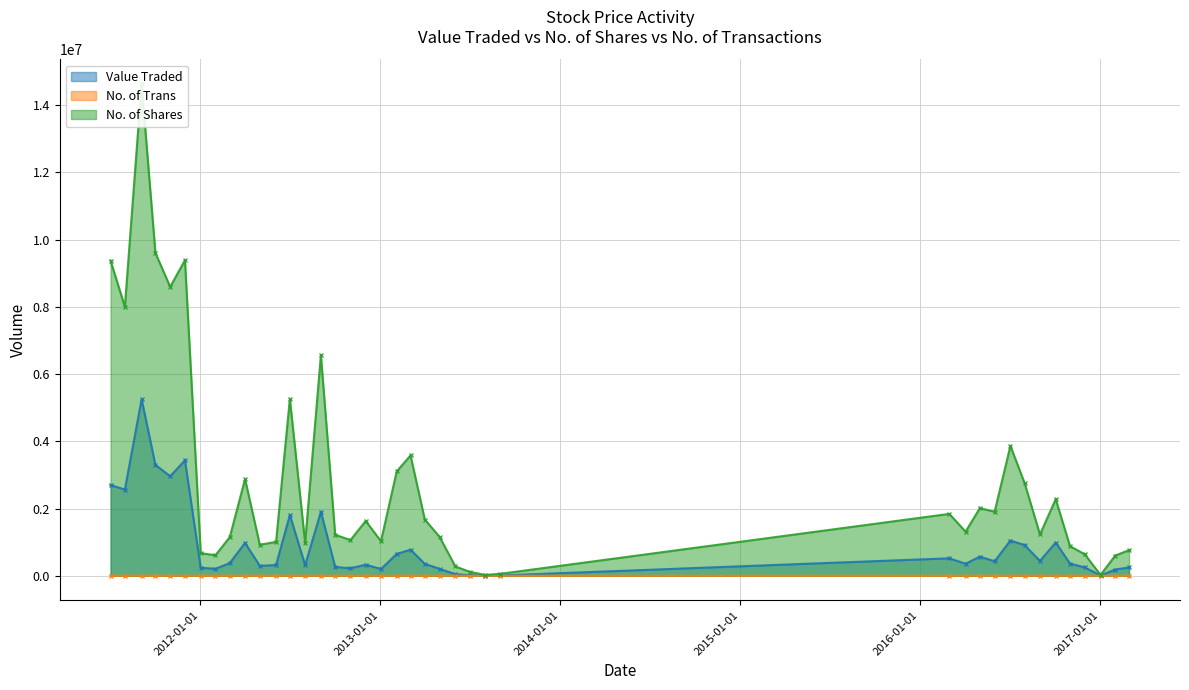

True or false: No. of Trans has more than 1 interior local peaks.

True